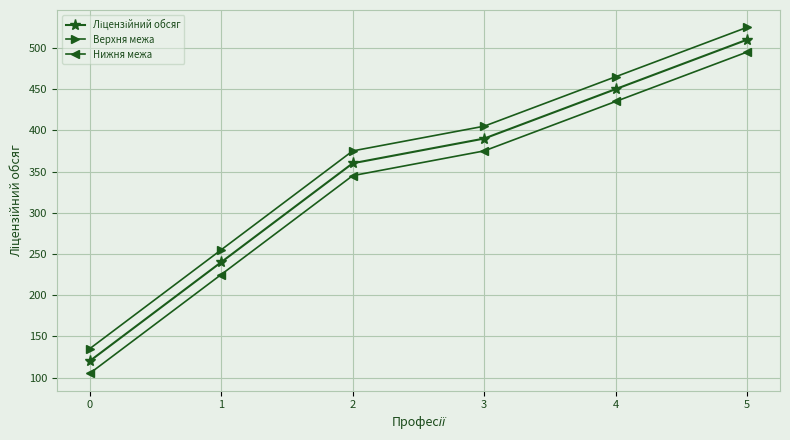

Is this an area chart (filled region under the line)?

No